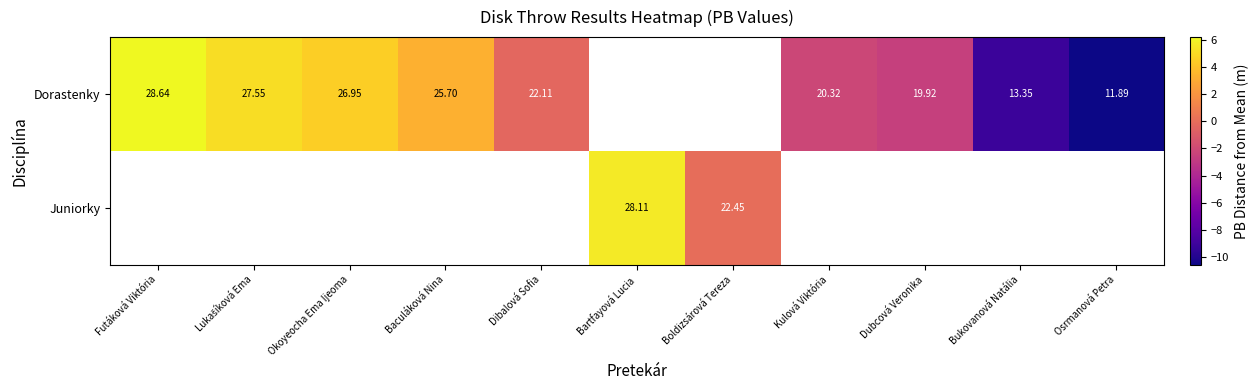

At which label does Dorastenky reach its minimum?

Osrmanová Petra